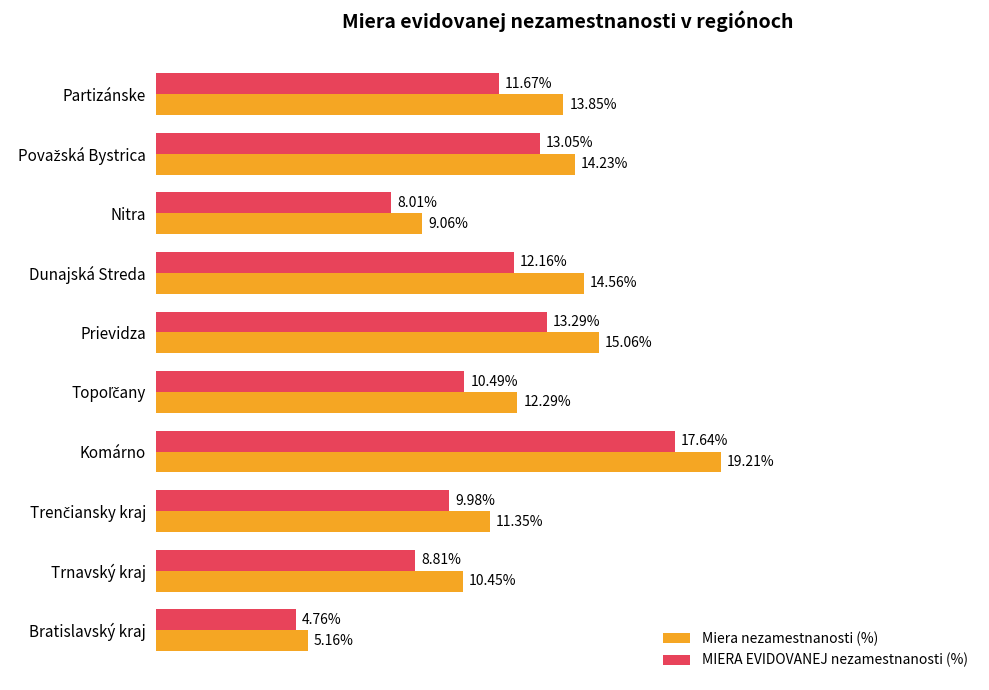

List the series in order of their overall mean, lowest first.

MIERA EVIDOVANEJ nezamestnanosti (%), Miera nezamestnanosti (%)